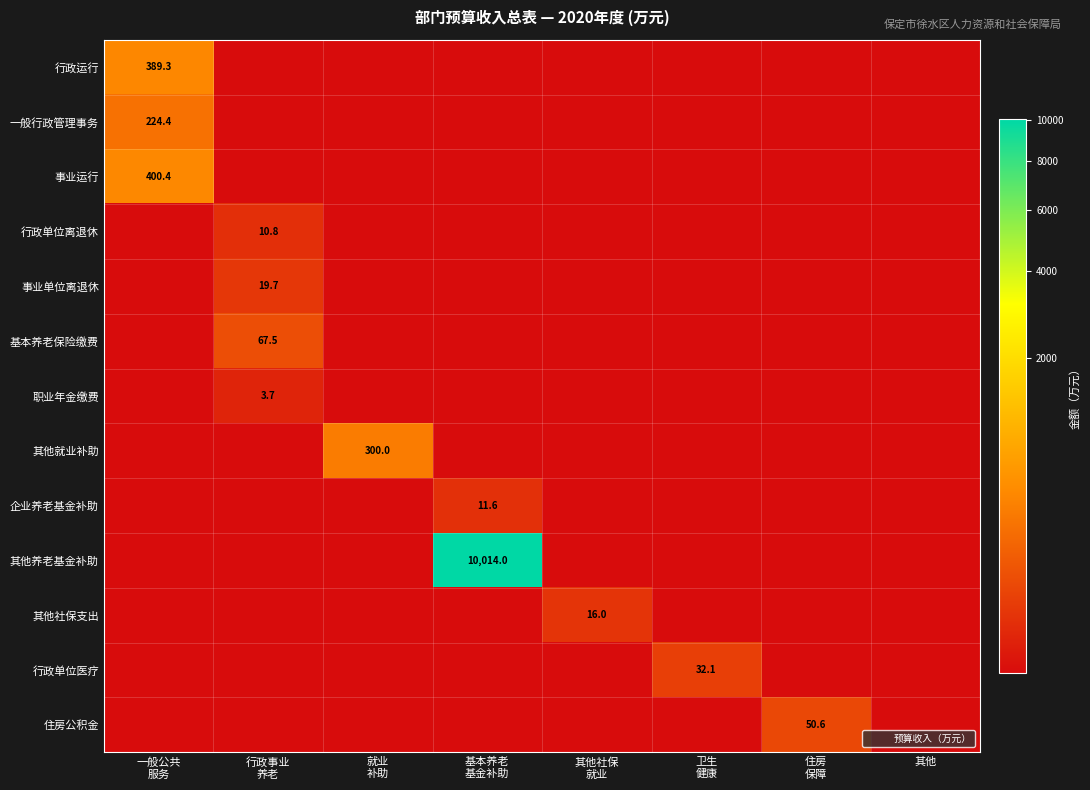

Between 住房
保障 and 行政事业
养老, which is larger?

住房
保障